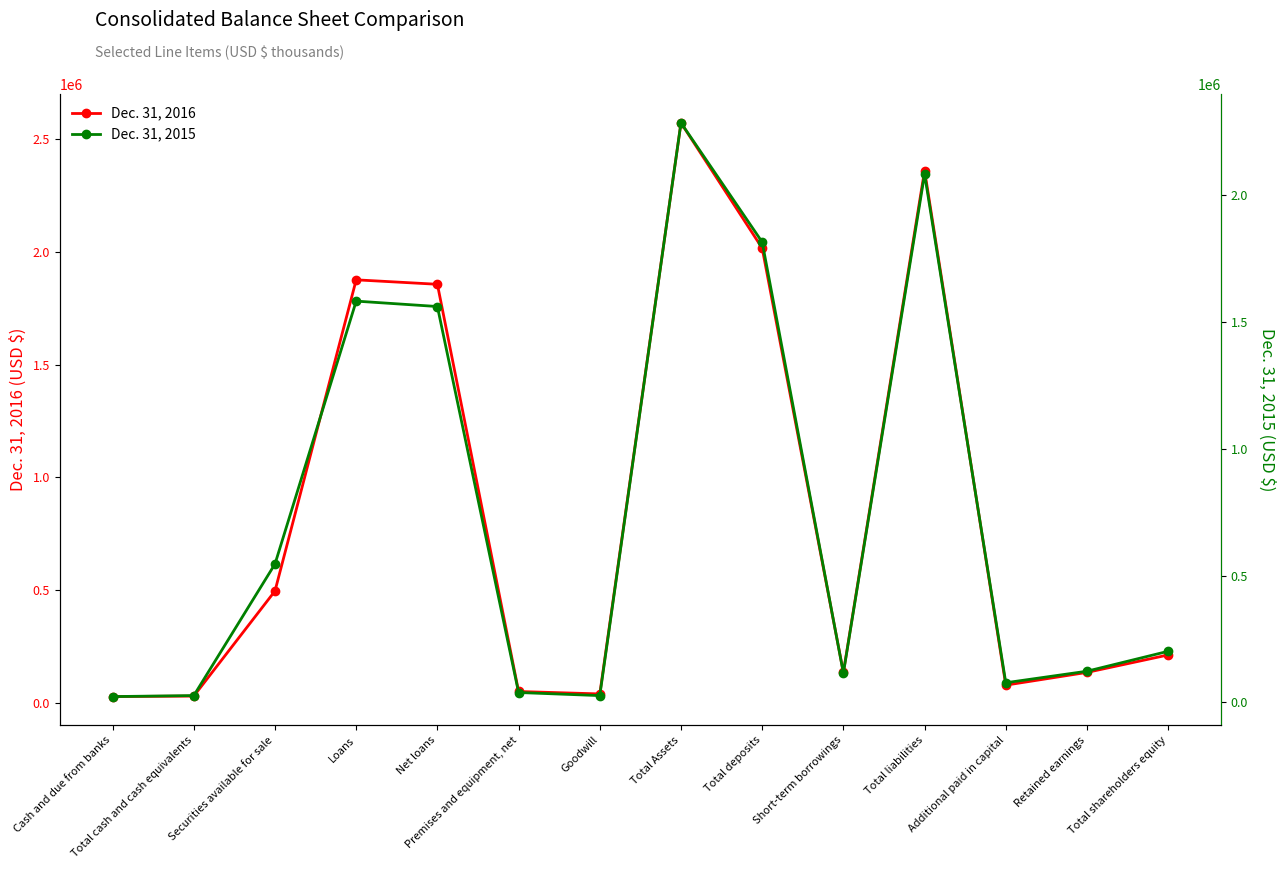

What is the minimum value shown in the chart?

23302